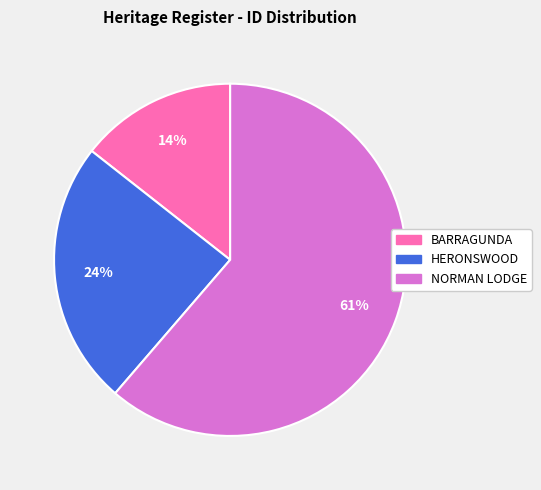

Is it true that BARRAGUNDA is 14% of the pie?

True